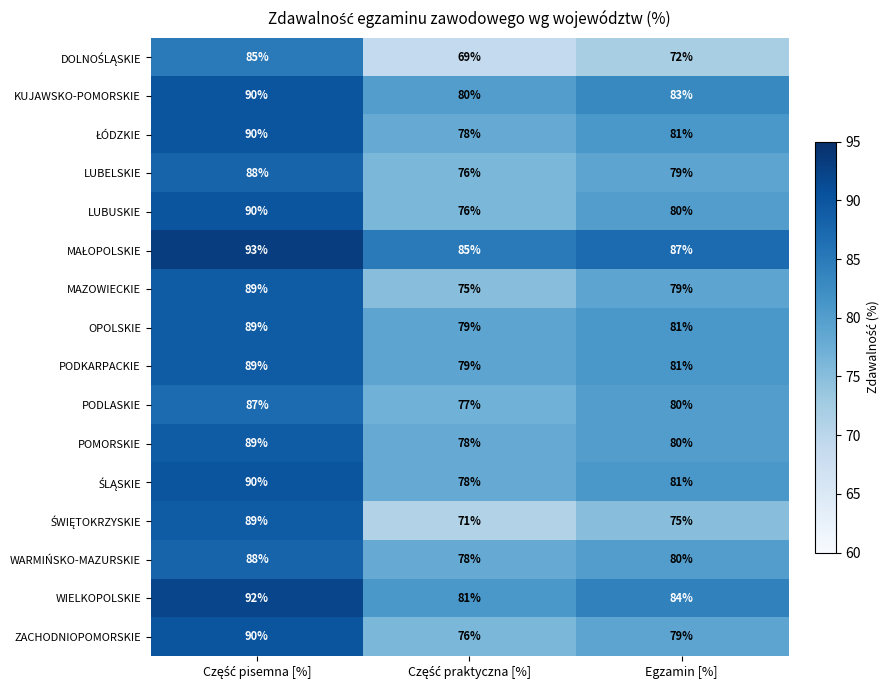

How many values in the PODLASKIE series are below 80?

1